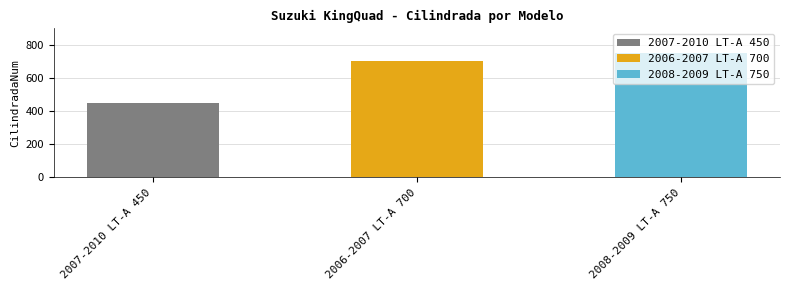

Reading left to right, list all the values displayed in this chart.

450	700	750